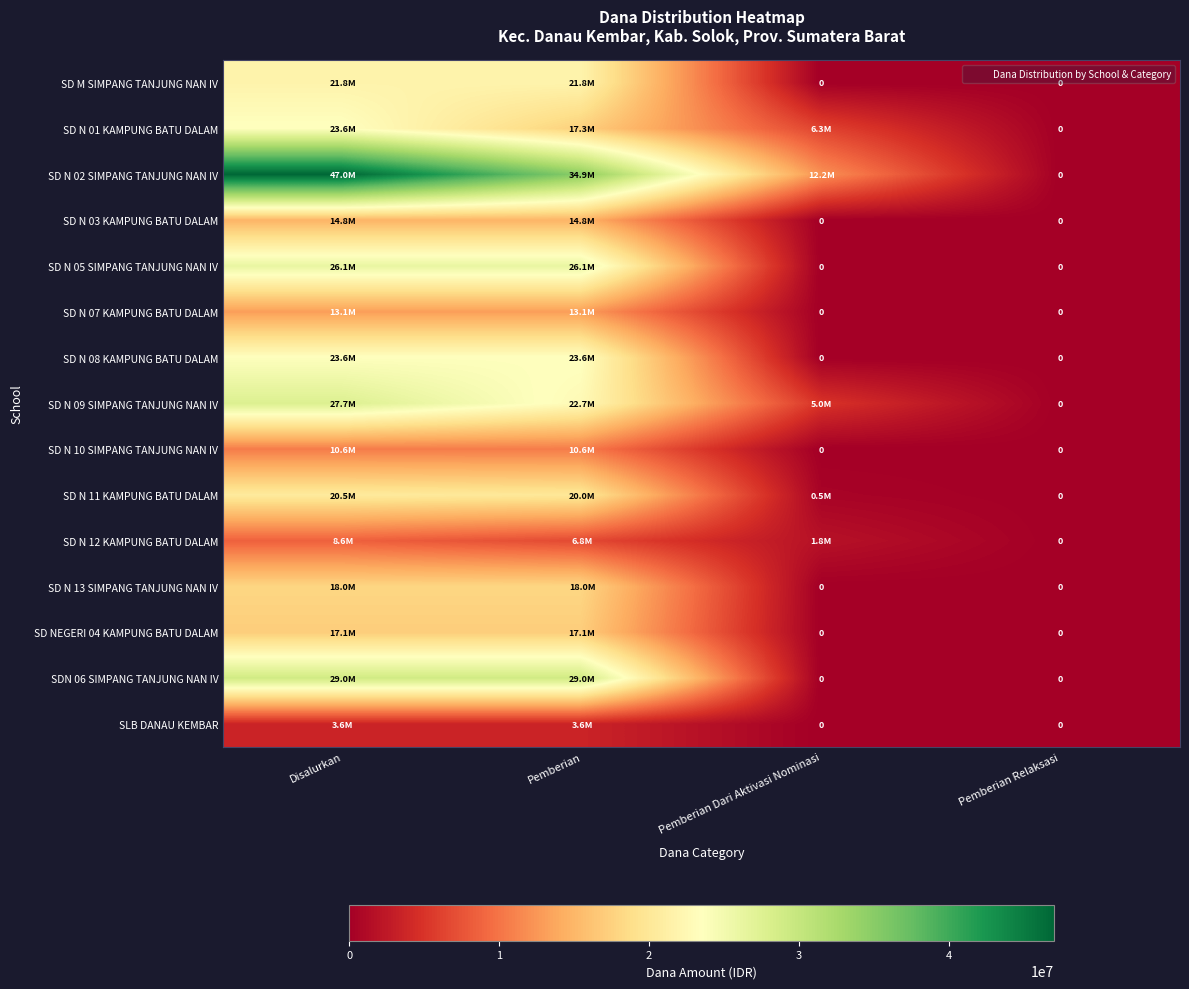

What is the difference between the highest and lowest values at Pemberian?

31275000